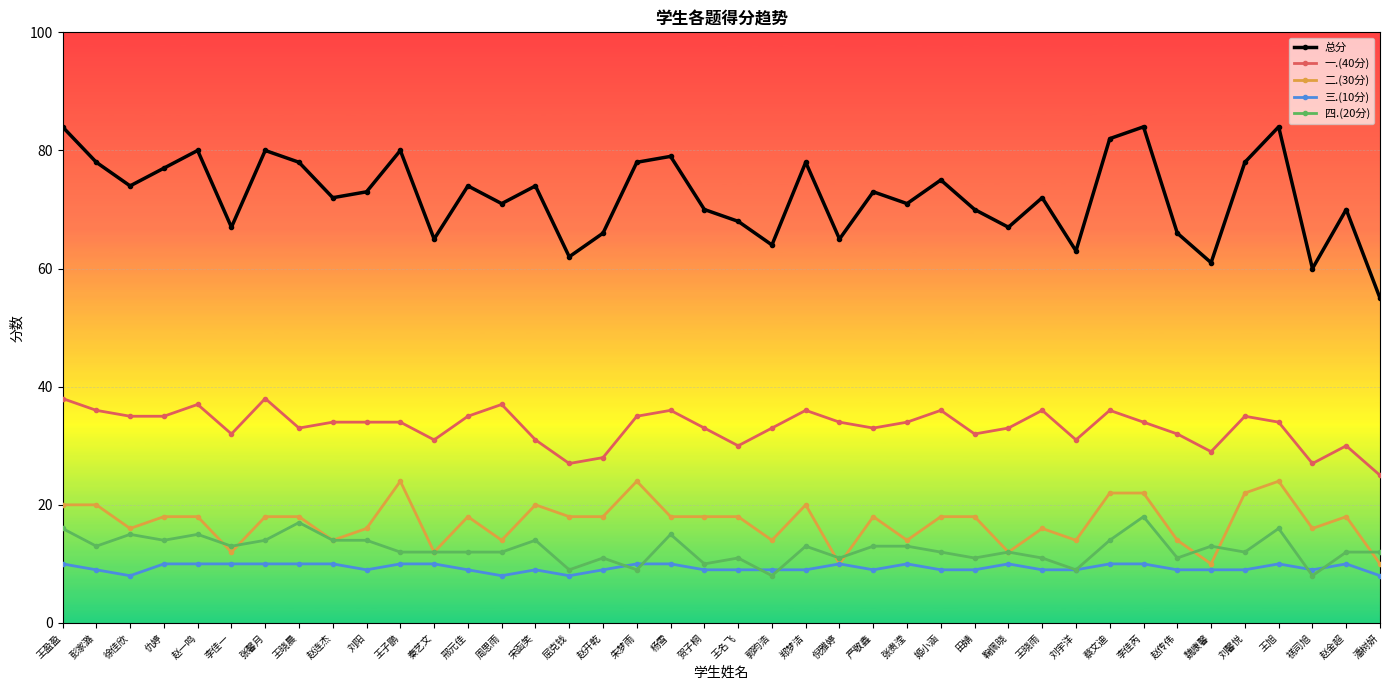

How many data points does each series have?

40